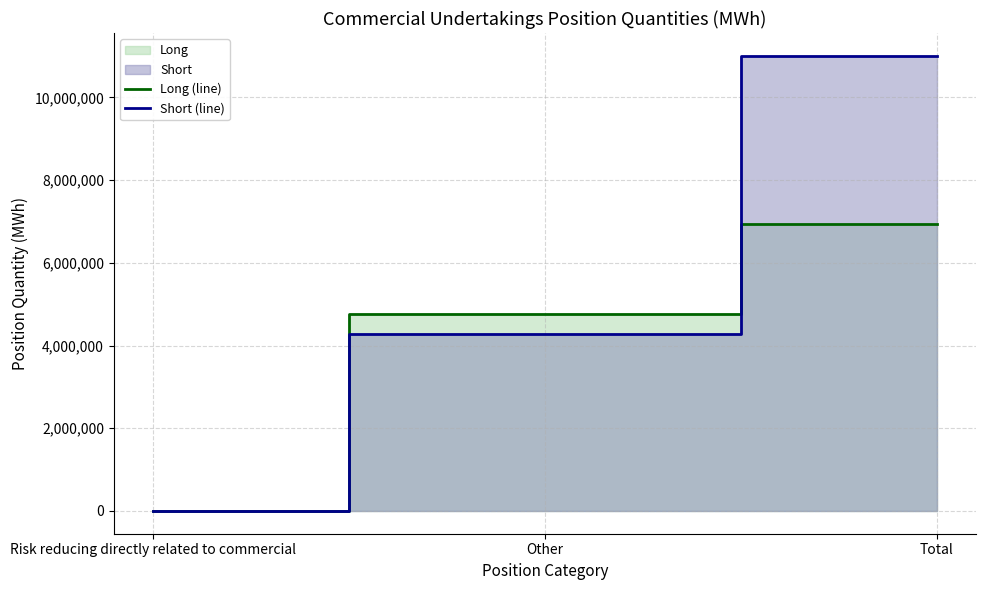

Between Other and Total, which series saw the biggest shift?

Short (line)